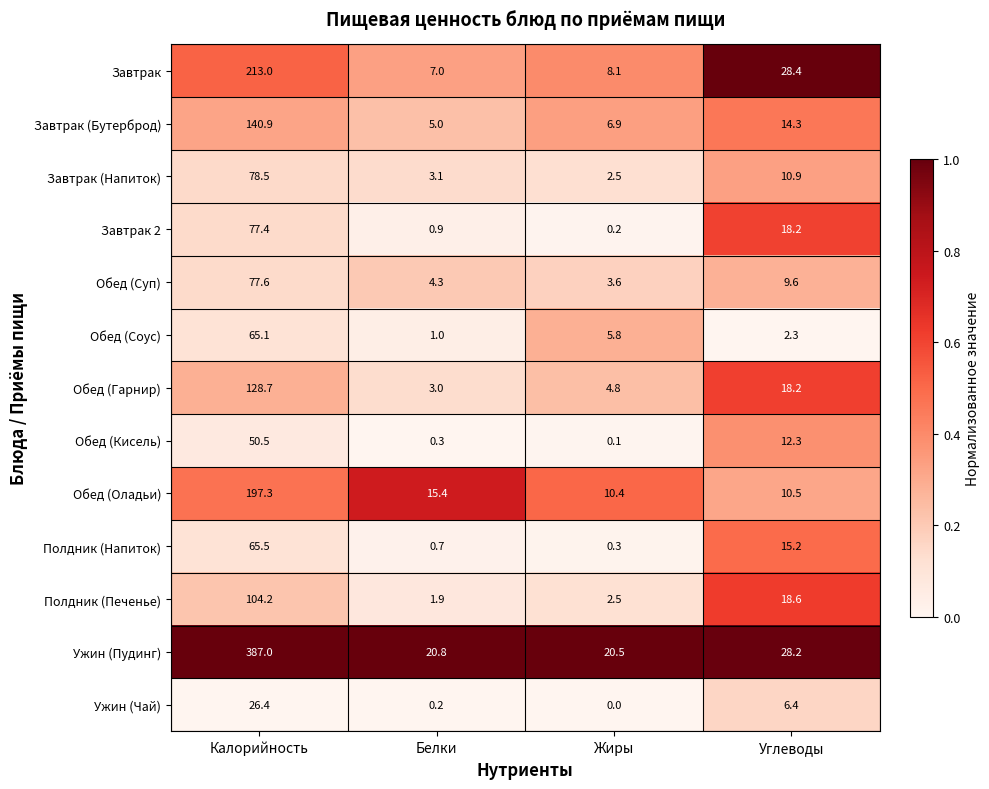

What is the lowest value of the Обед (Оладьи) series?

10.4